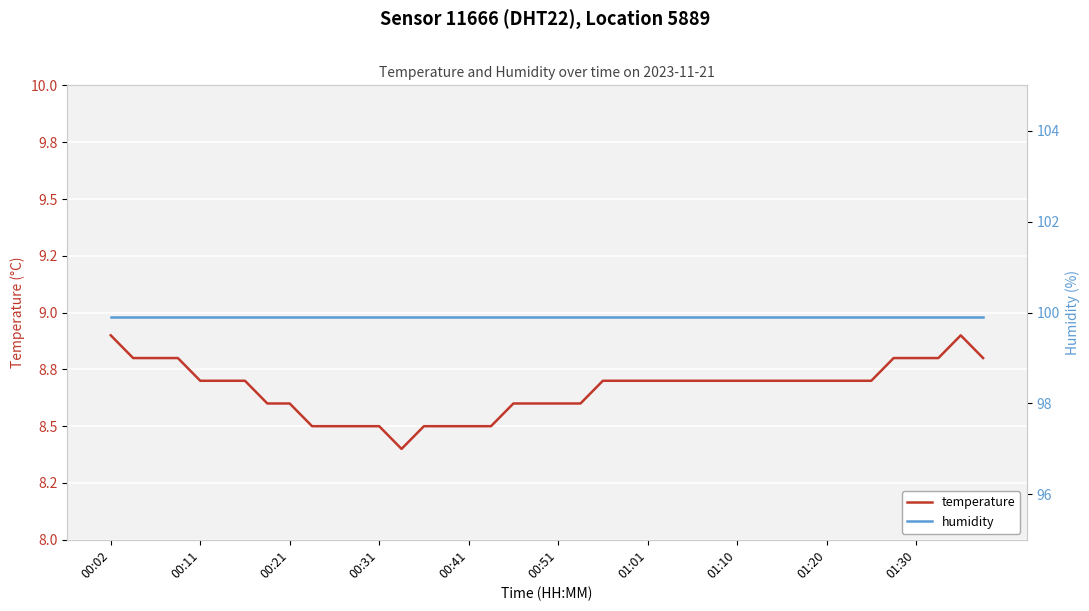

How many temperature values are between 8 and 9?

40